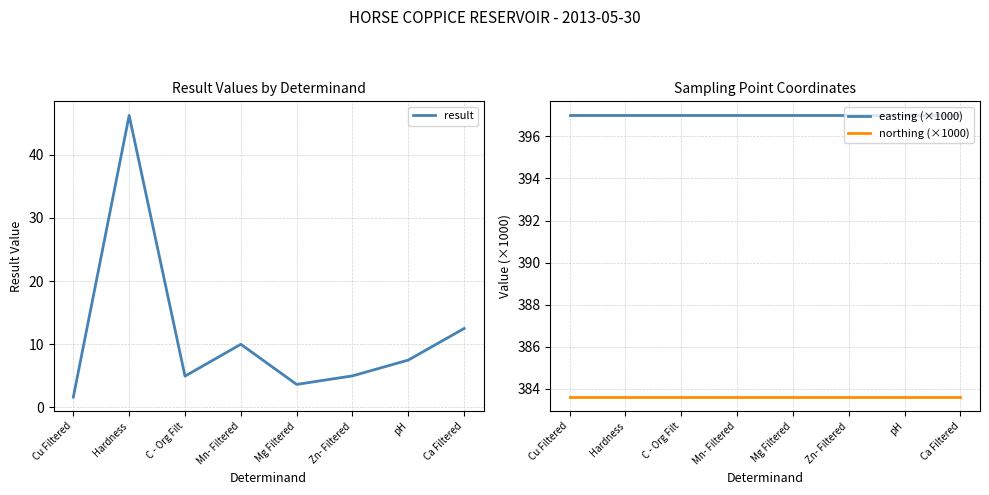

What value does the result series have at pH?

7.5